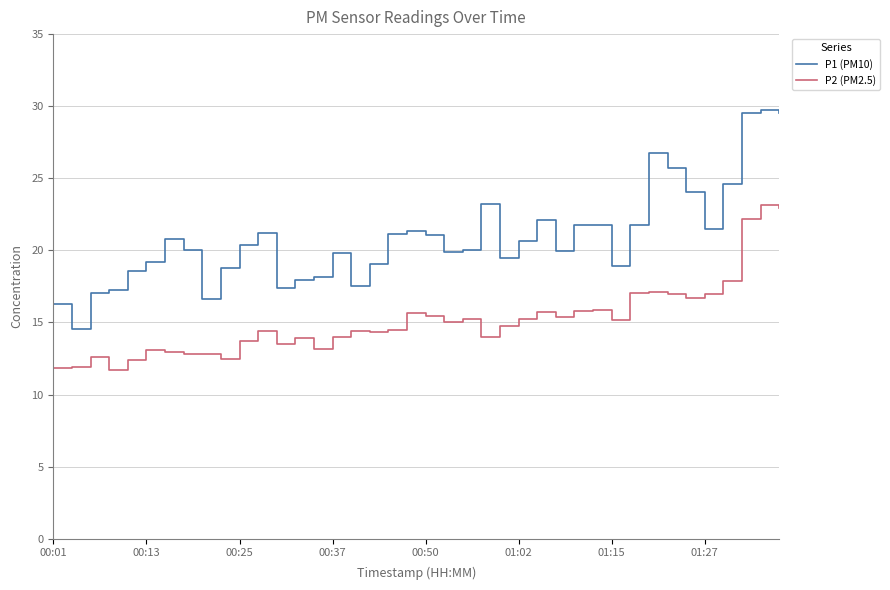

How many lines are shown in the chart?

2